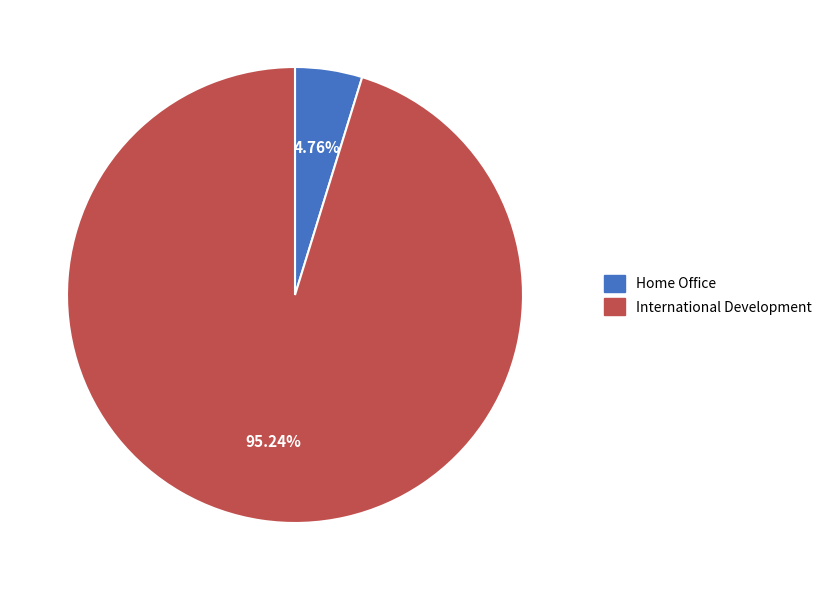

What is the smallest slice in the pie chart?

Home Office